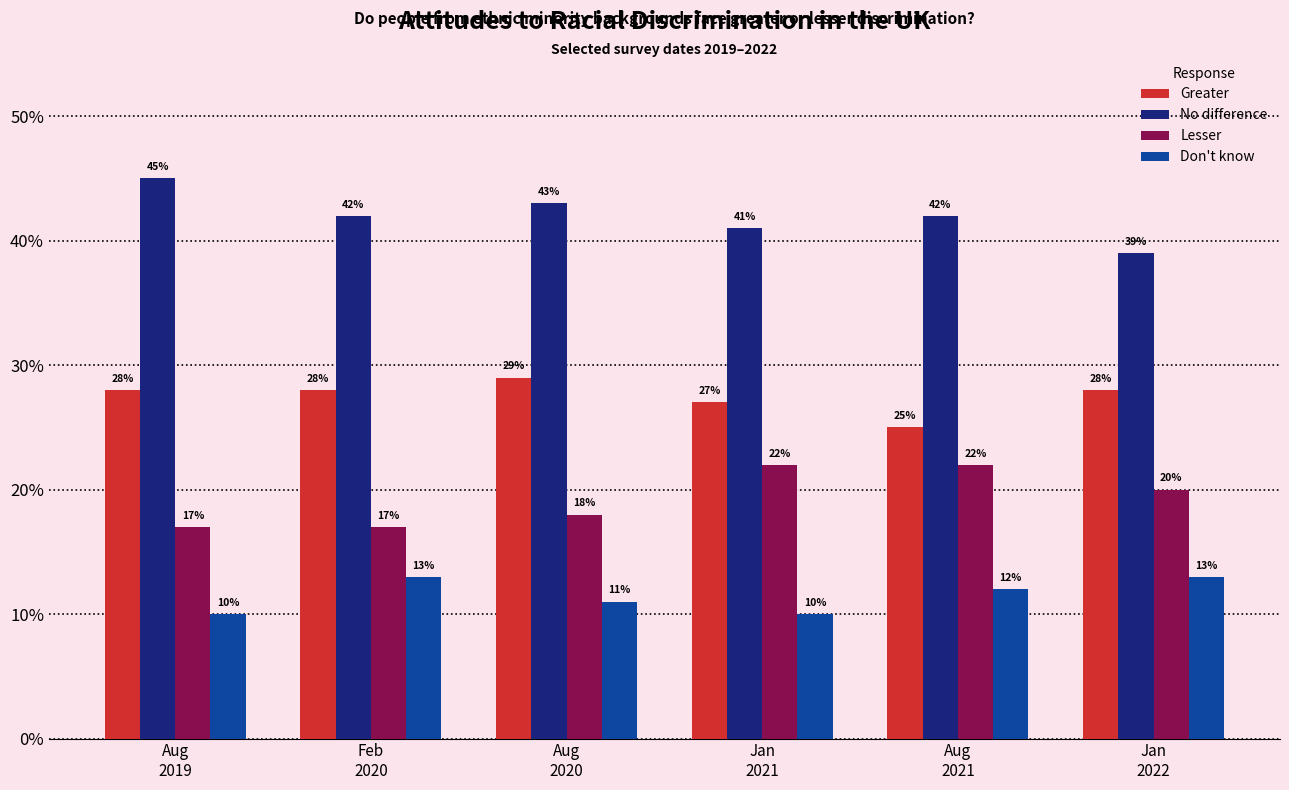

Which series changed the most between Aug
2019 and Aug
2021?

Lesser